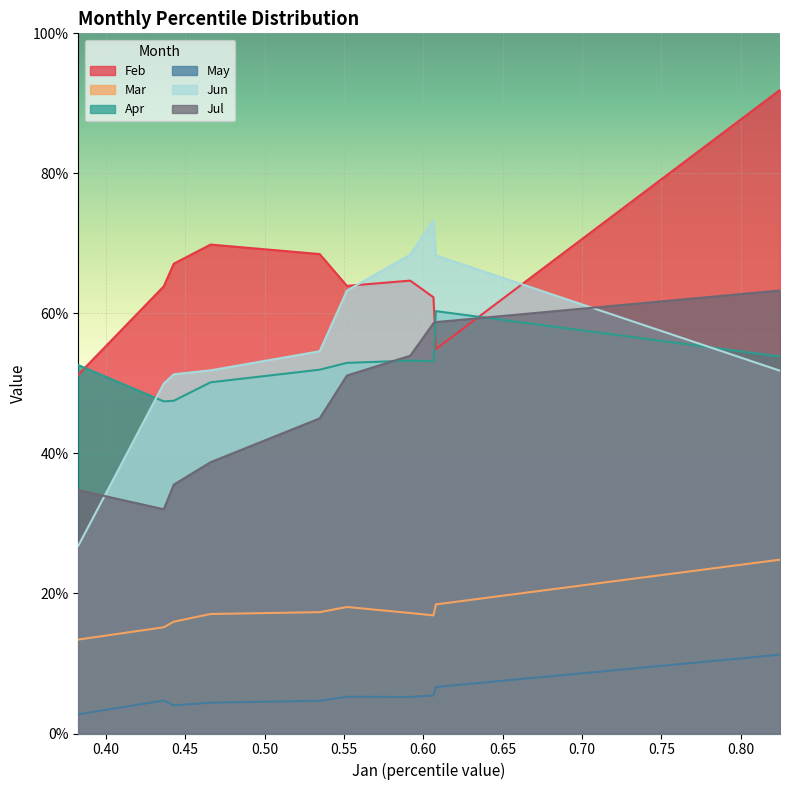

At how many categories does at least one series exceed 0?

10